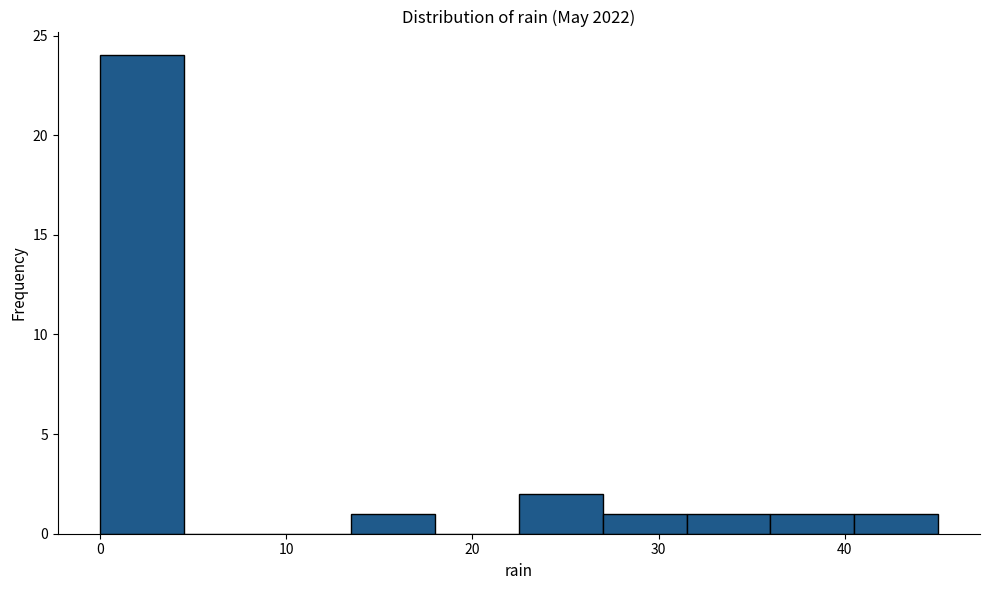

What is the height of the bar covering 27.0 to 31.5 on the x-axis? Neither the bar edges nor the heights are printed on the chart, so give them approximately, as read against the axes.

1